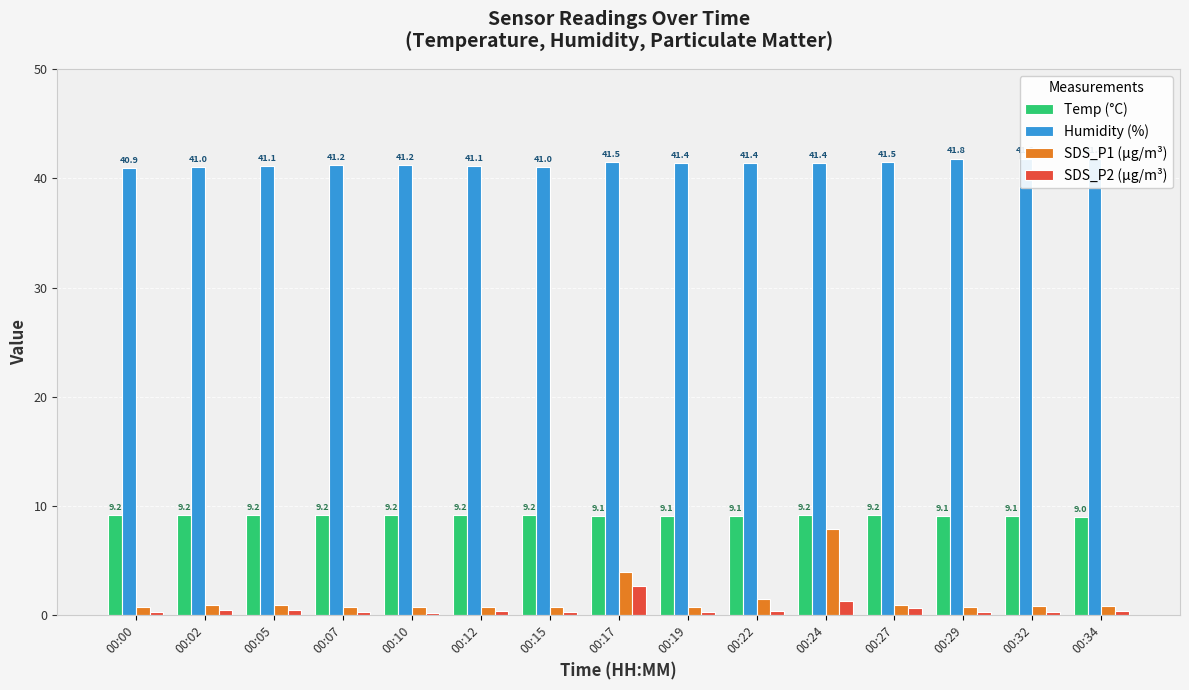

The value of Temp (°C) at 00:15 is 9.2. True or false?

True